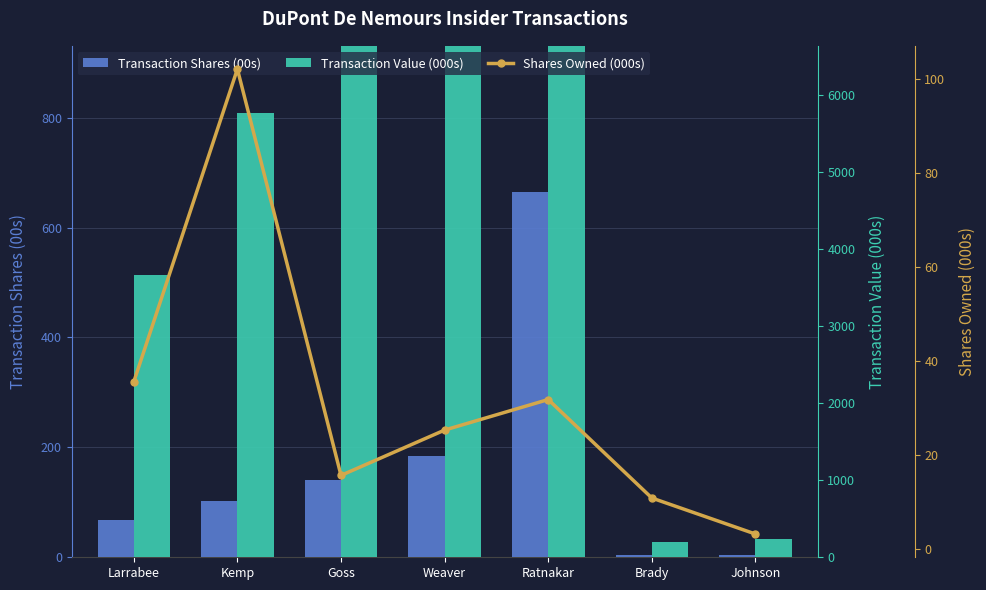

What is the difference between the Transaction Shares (00s) values at Weaver and Ratnakar?

479.7